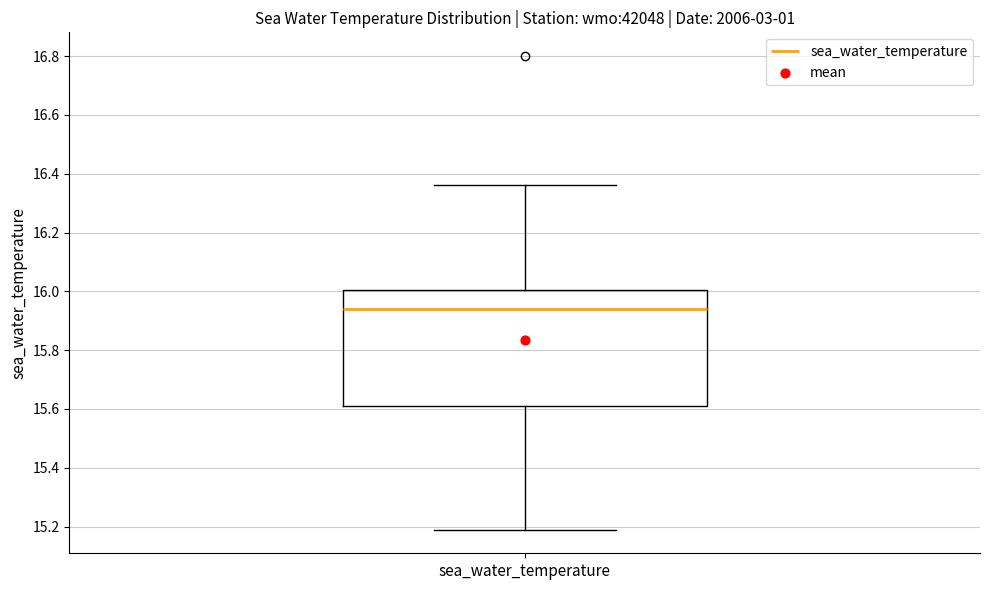

Where does the lower whisker of the box for sea_water_temperature end on the y-axis? The values are not printed on the chart, so give them approximately, as read against the axis.

15.20